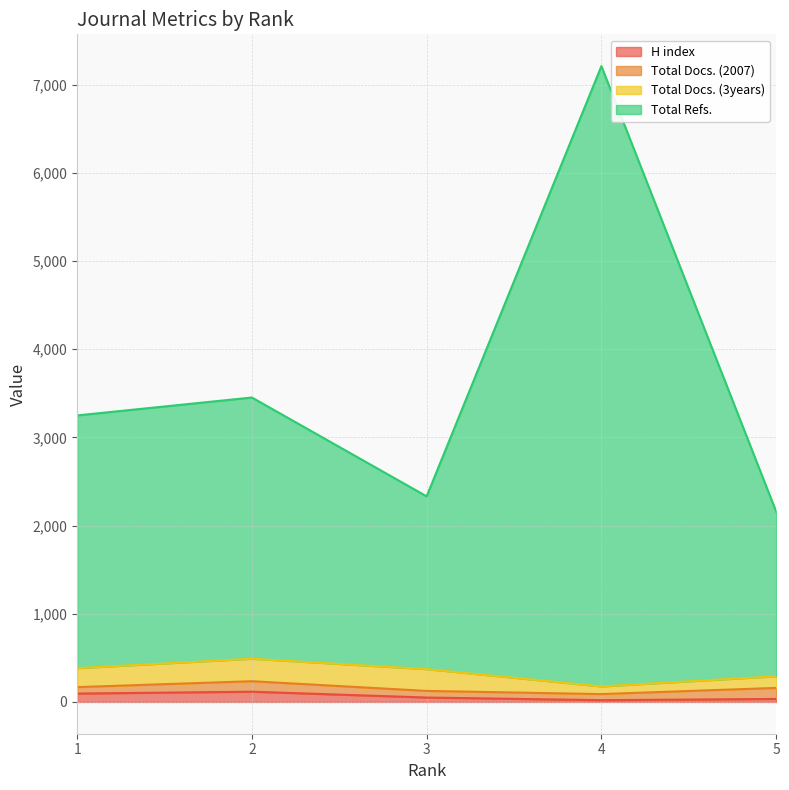

Which series has the largest total across all categories?

Total Refs.